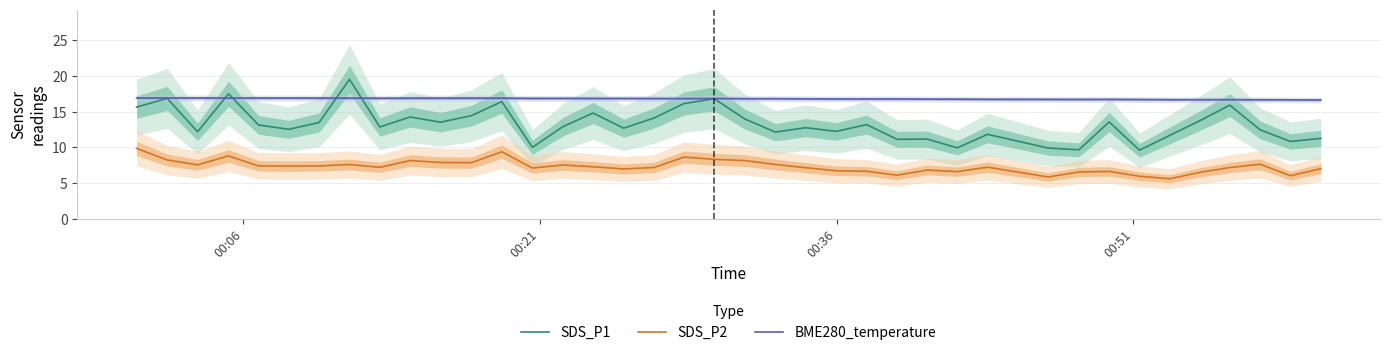

Which series has the largest range (max minus min)?

SDS_P1